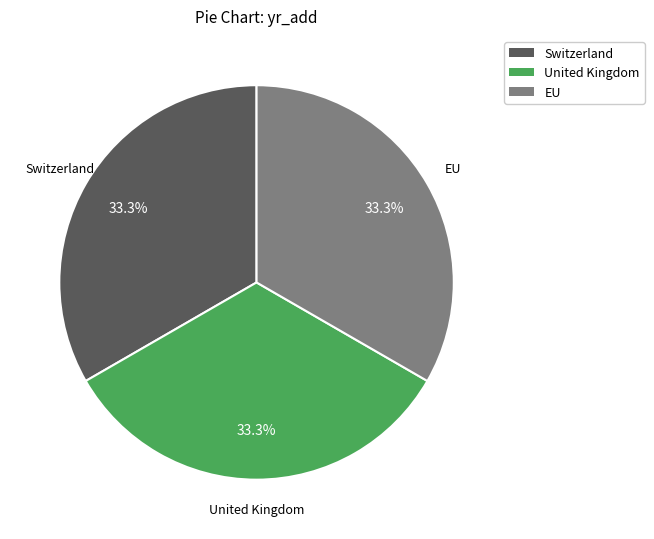

Approximately how many times larger is the value at EU compared to Switzerland?

1.0